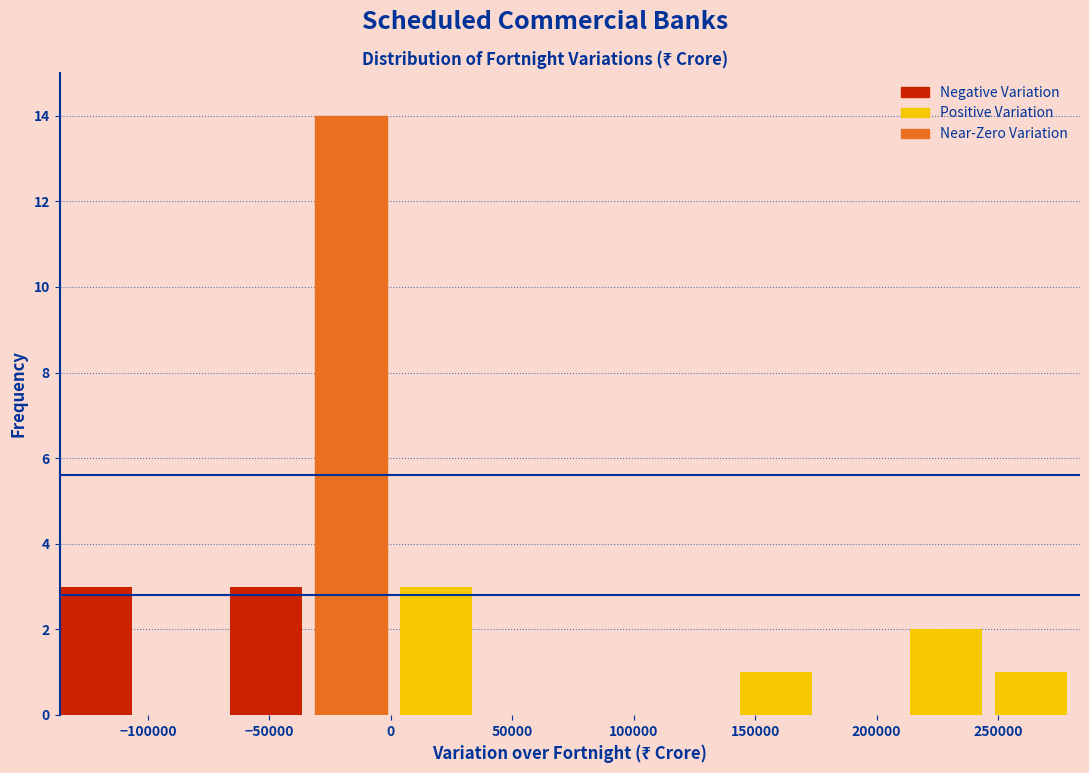

Reading left to right, list every bar in this chart as the range it spans on the x-axis followed by its height. Neither the bar edges nor the heights are printed on the chart, so give them approximately, as read against the axes.

-135000 to -100000: 3
-100000 to -65000: 0
-65000 to -30000: 3
-30000 to 5000: 14
5000 to 40000: 3
40000 to 75000: 0
75000 to 110000: 0
110000 to 145000: 0
145000 to 180000: 1
180000 to 215000: 0
215000 to 250000: 2
250000 to 285000: 1